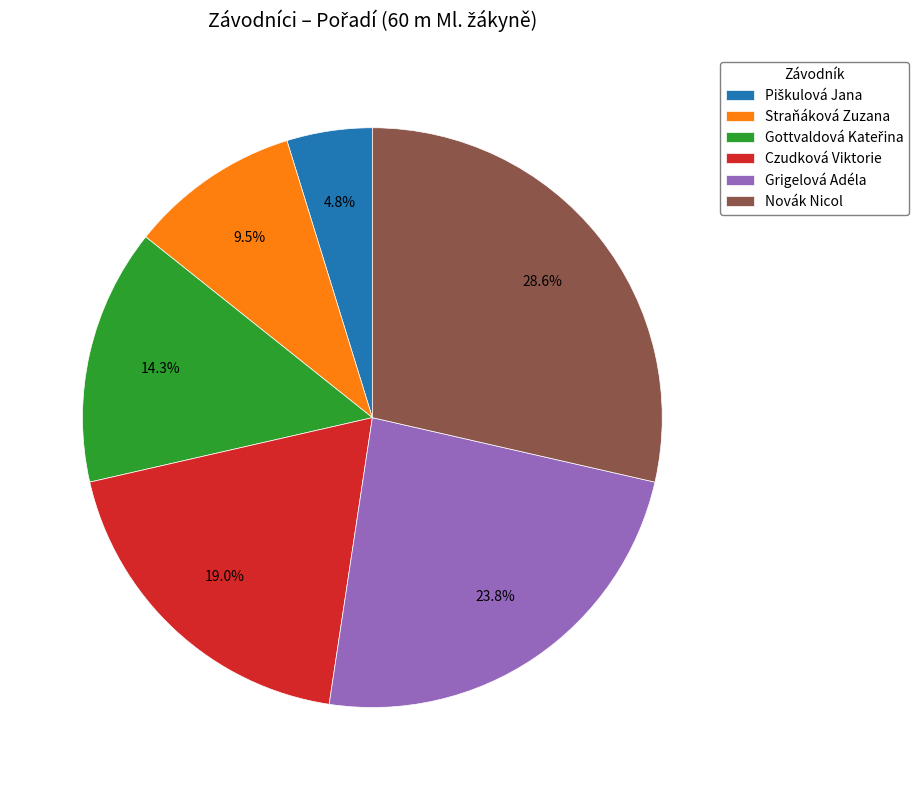

Which slice is the largest?

Novák Nicol